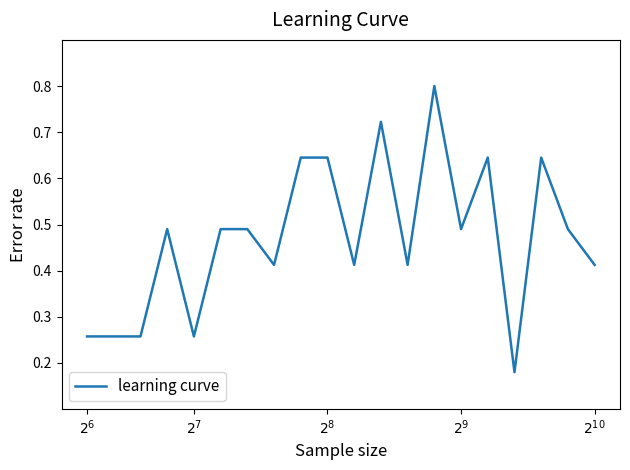

Is this an area chart (filled region under the line)?

No